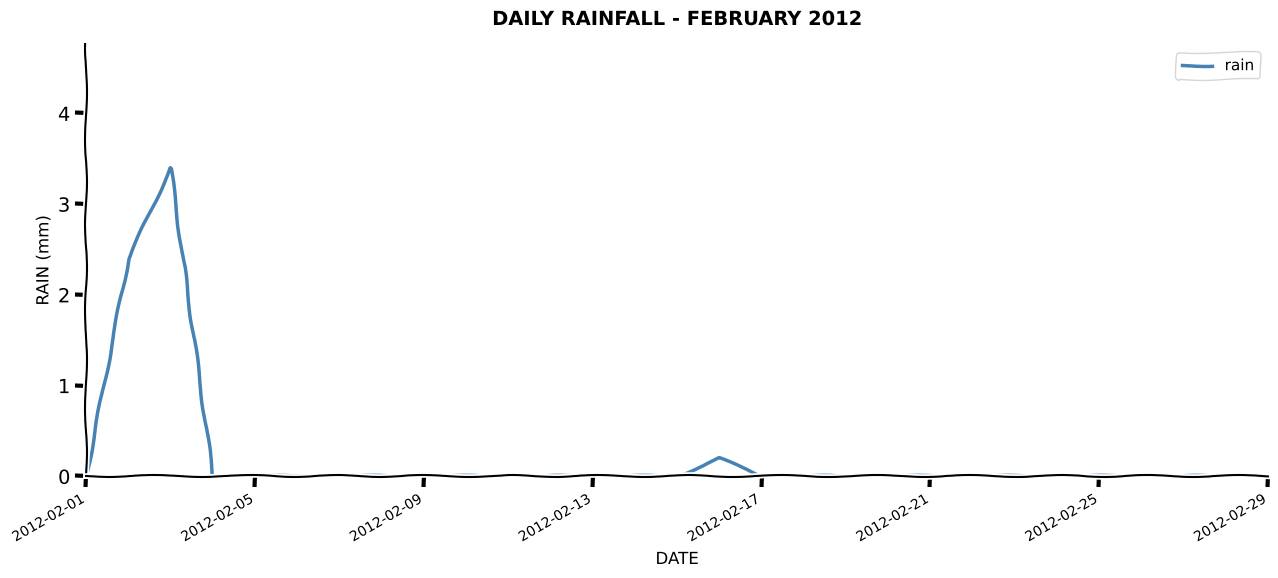

What is the difference between the maximum and minimum values?

3.4